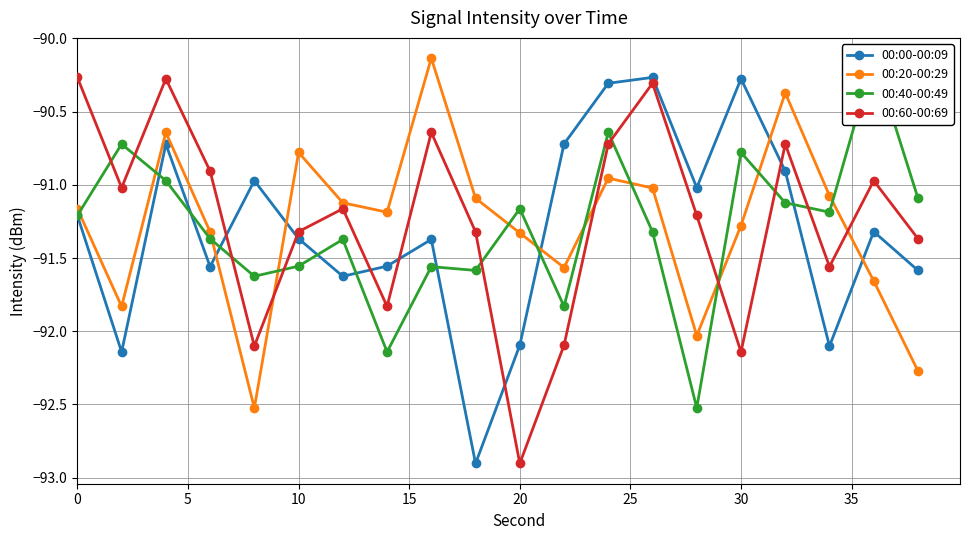

What is the maximum value for 00:60-00:69?

-90.3